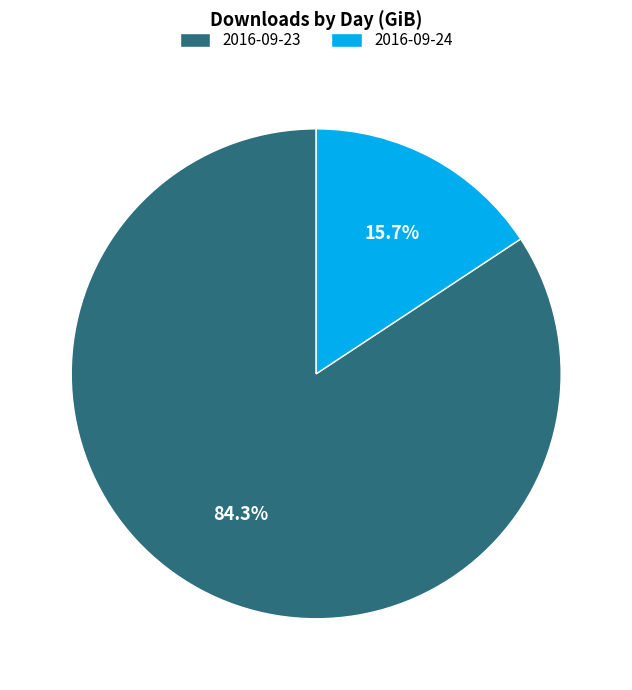

What is the largest slice in the pie chart?

2016-09-23